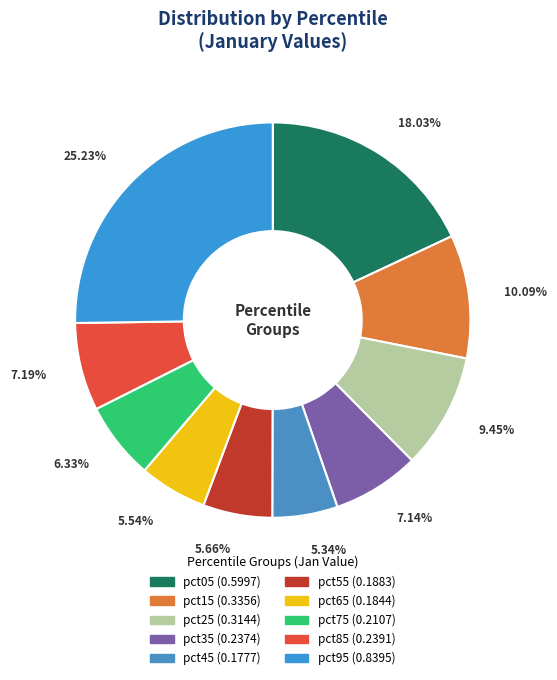

To the nearest percent, what is the average slice percentage?

10%